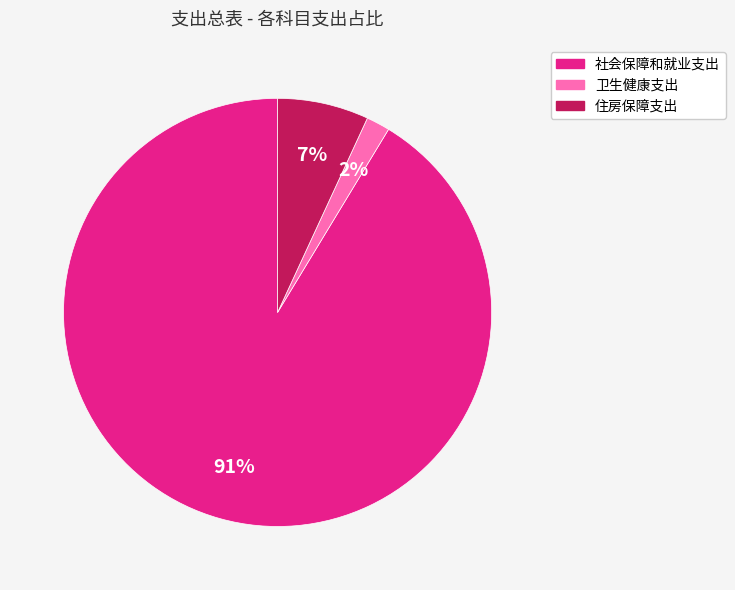

What percentage is the 社会保障和就业支出 slice, to the nearest percent?

91%